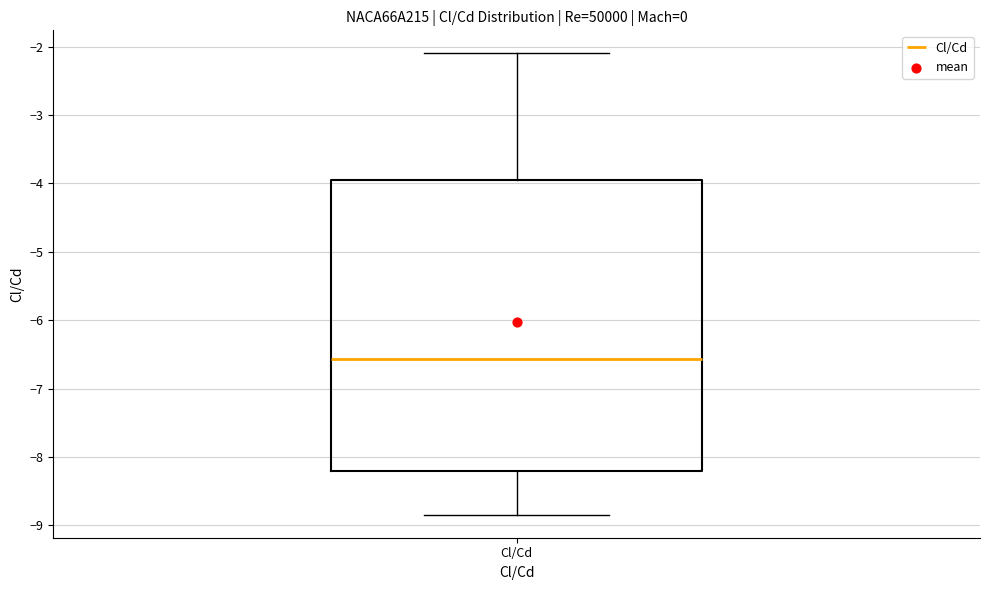

Where does the lower whisker of the box for Cl/Cd end on the y-axis? The values are not printed on the chart, so give them approximately, as read against the axis.

-8.8